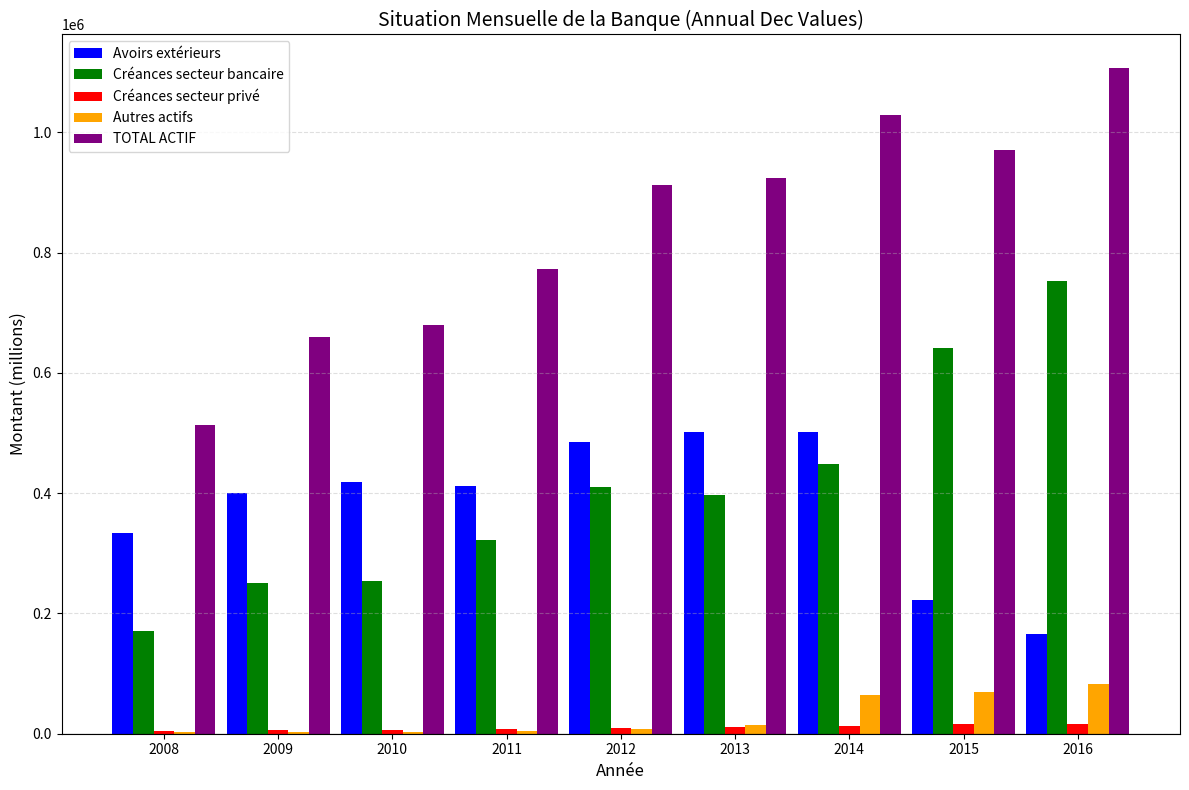

What is the sum of all Créances secteur privé values?

90169.8